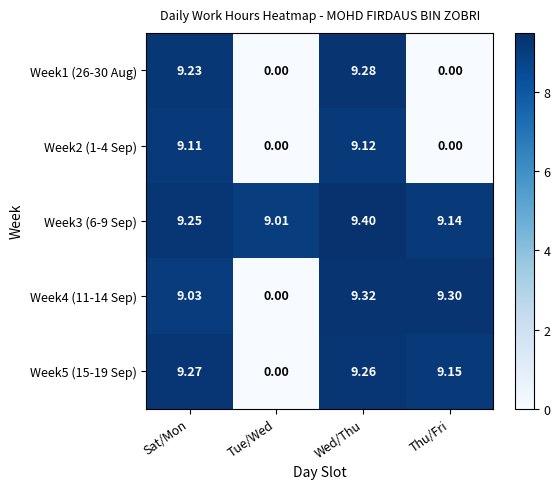

How many series are shown in this chart?

5